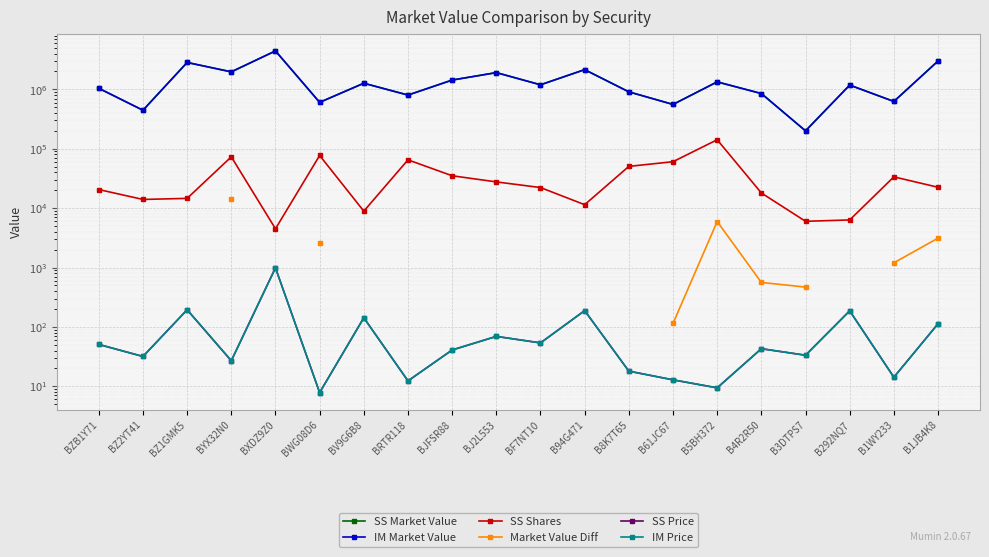

Which category has the highest value across all series?

BXDZ9Z0